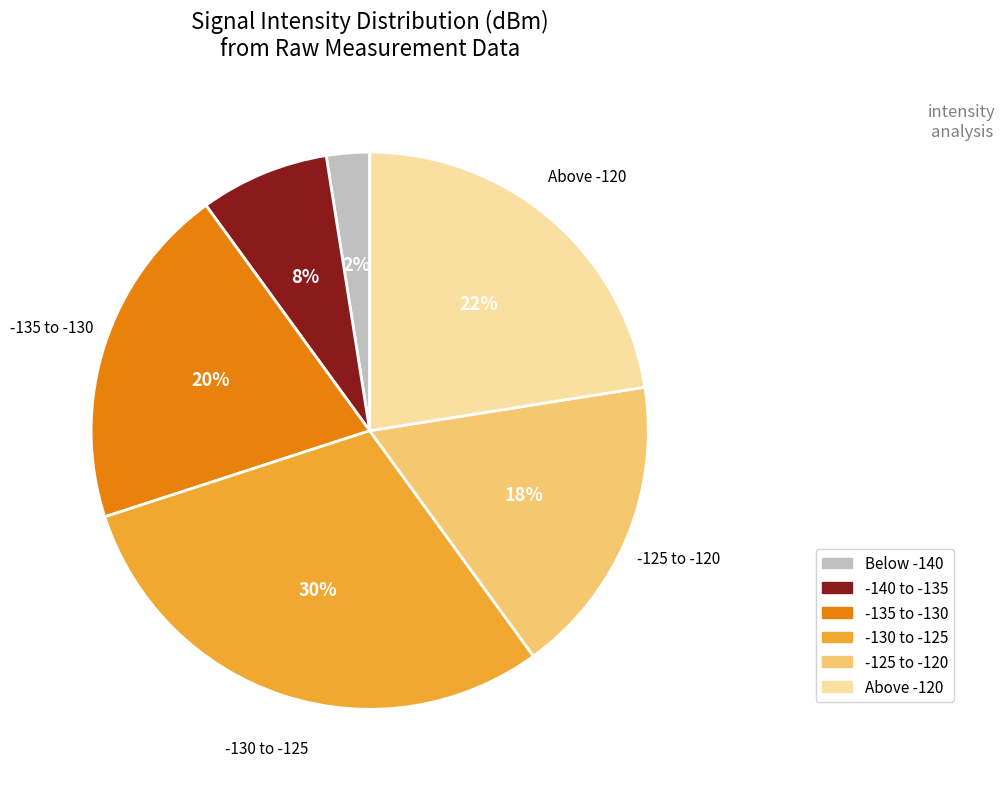

What percentage is the -140 to -135 slice, to the nearest percent?

8%